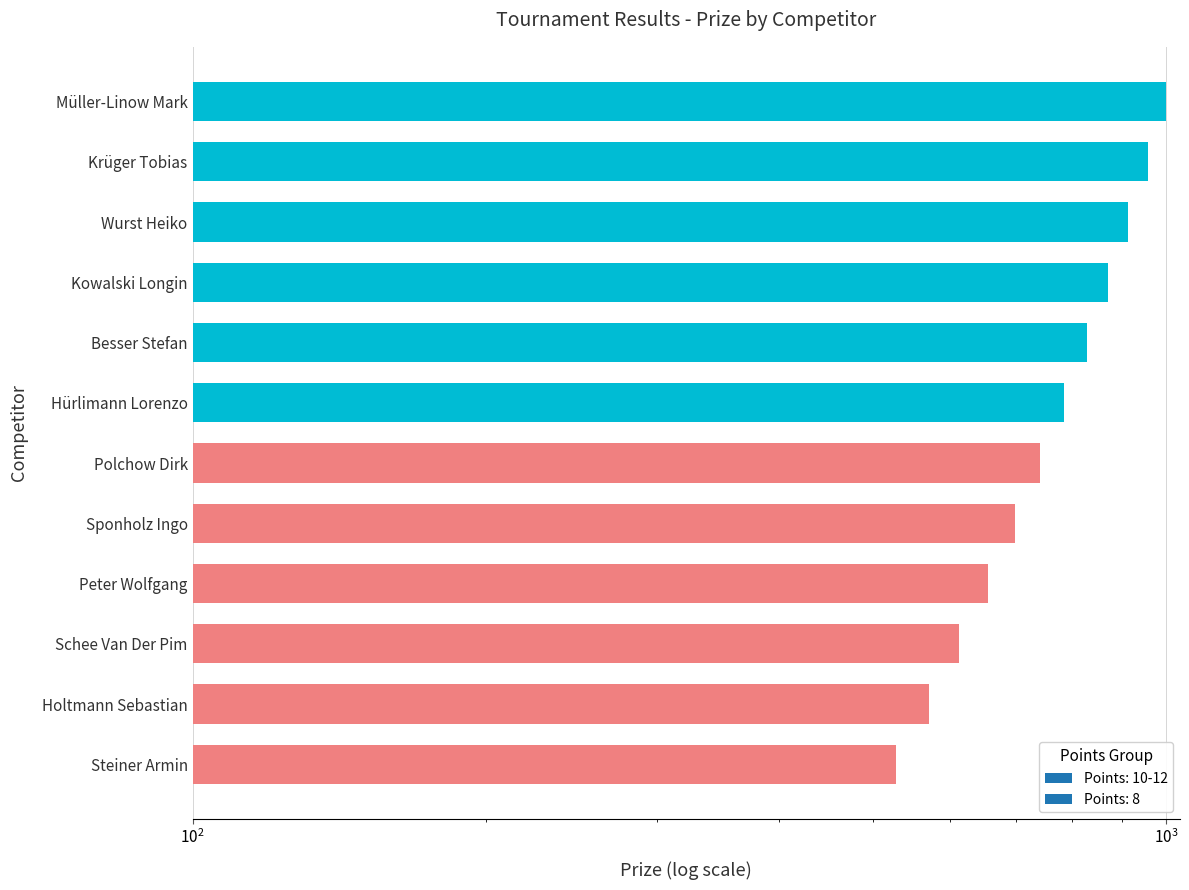

What is the sum of the values at Polchow Dirk and Hürlimann Lorenzo?

1527